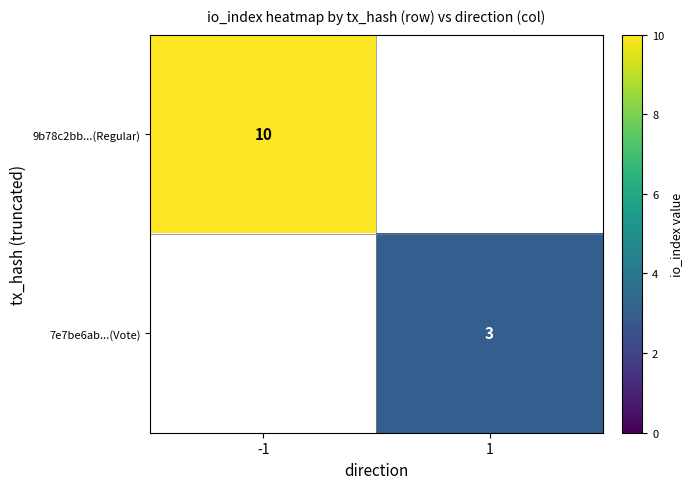

Is it true that 7e7be6ab...(Vote) equals 3 at 1?

True